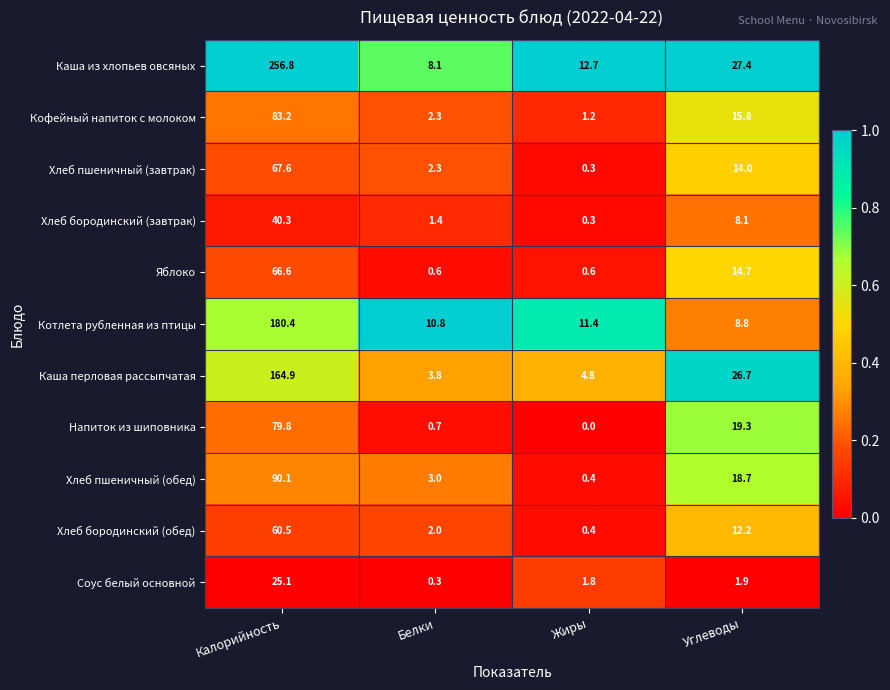

What is the sum of the Соус белый основной values at Жиры and Калорийность?

26.9